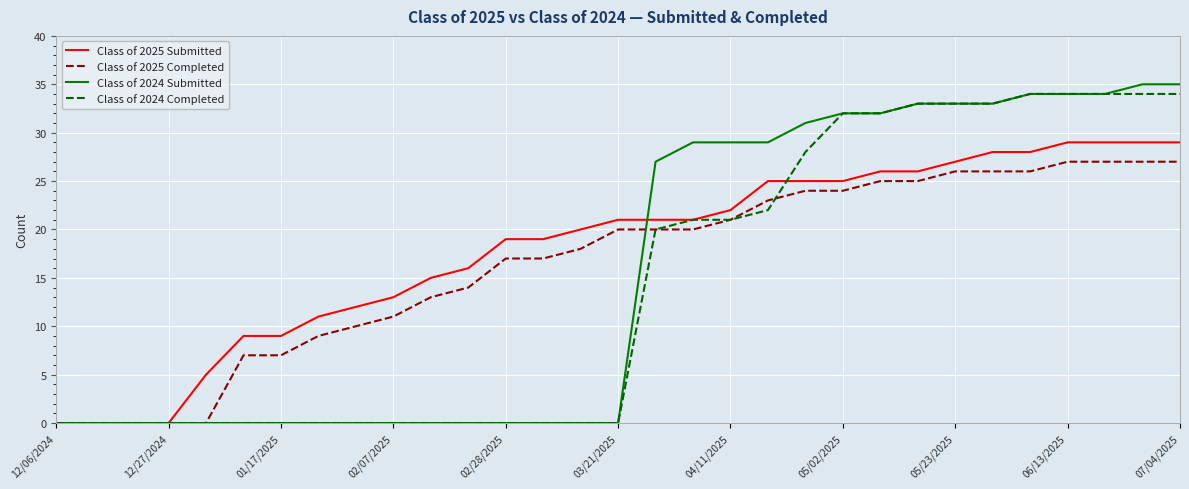

What is the maximum value shown in the chart?

35